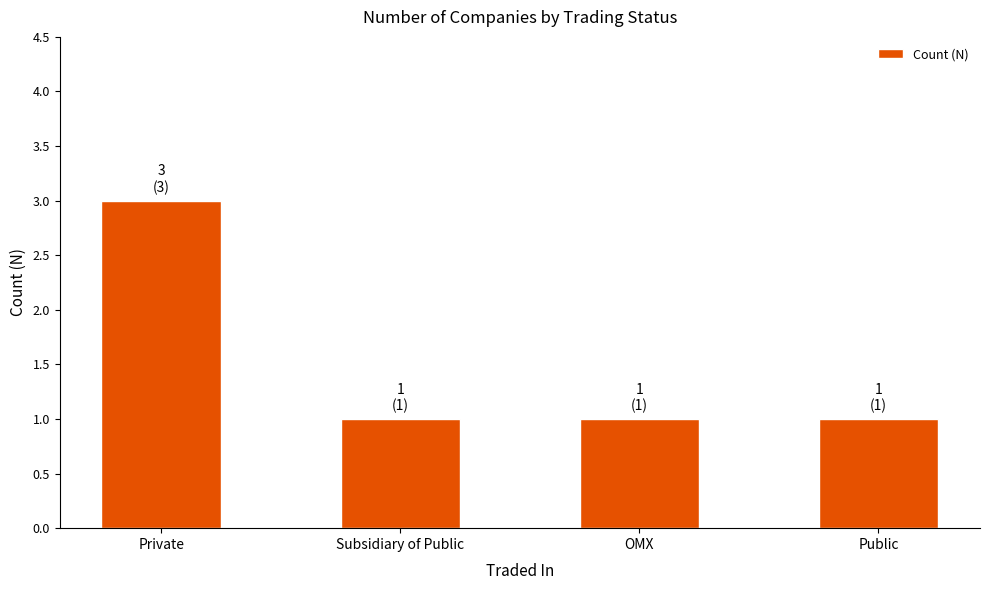

What is the label of the 2nd bar from the left?

Subsidiary of Public